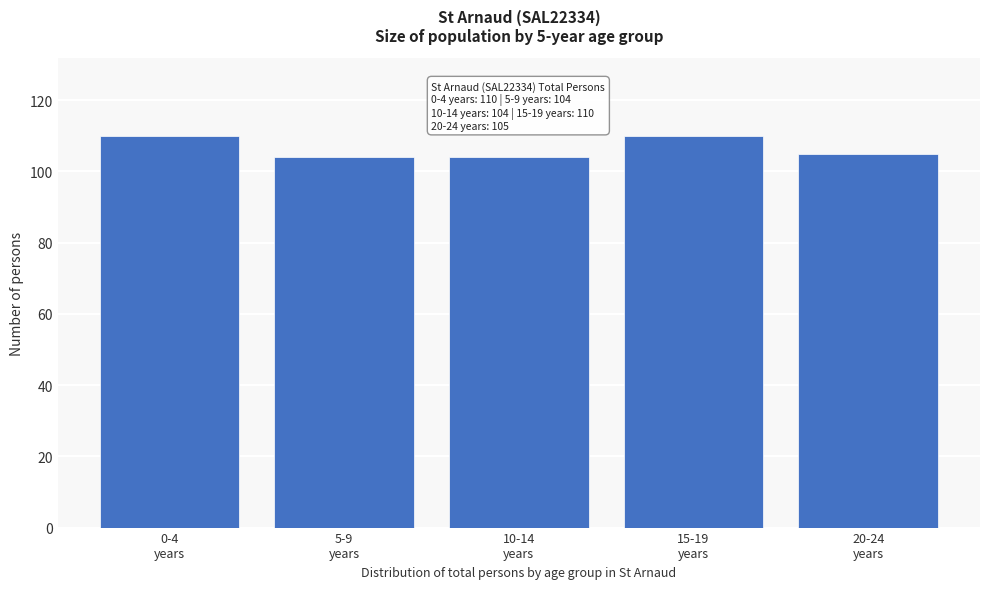

Reading left to right, extract all data points from this chart.

110	104	104	110	105